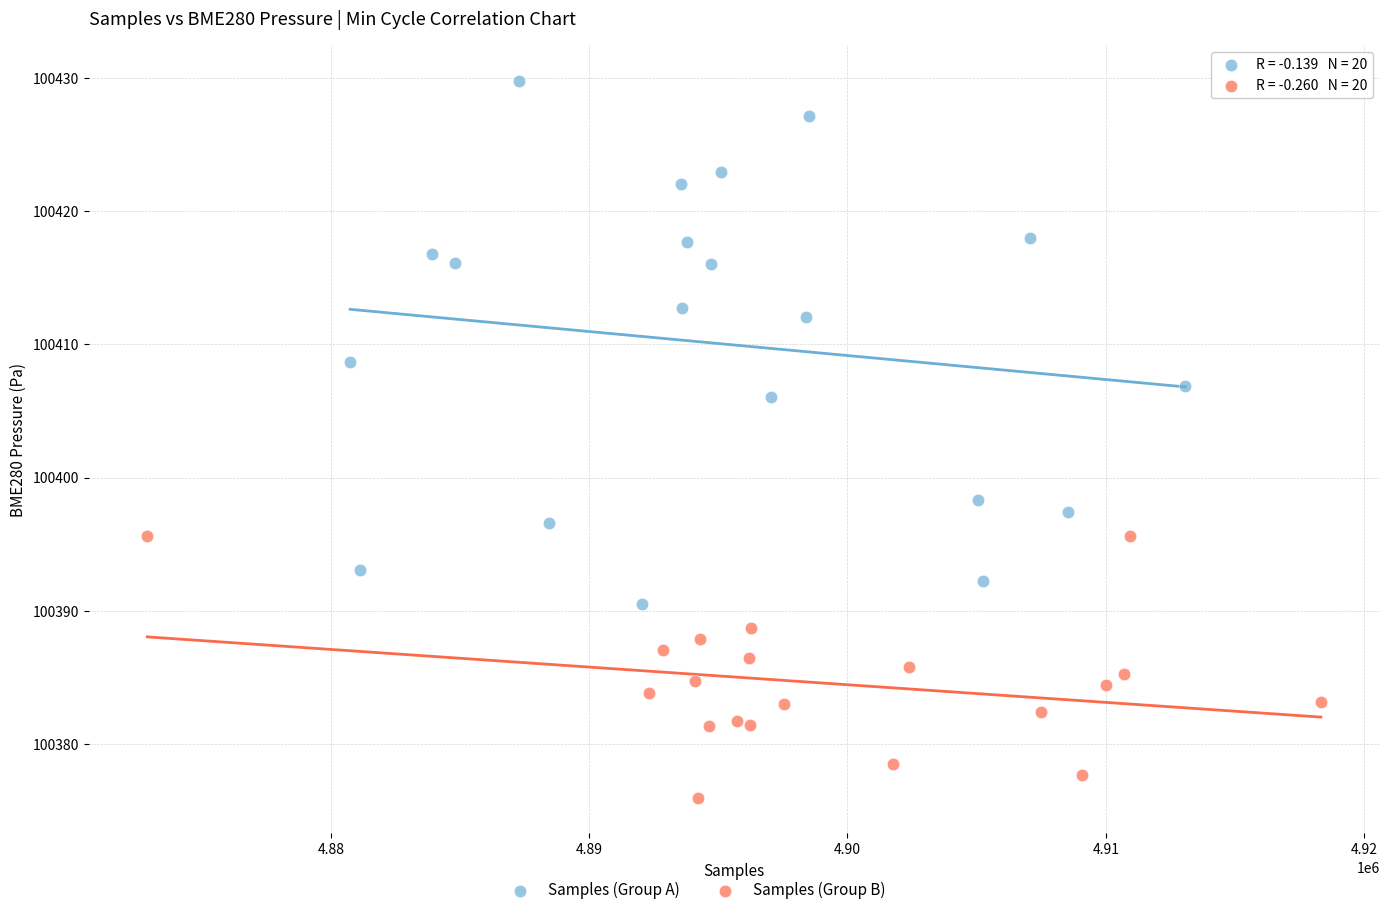

Which series has the largest Y range (max minus min)?

Samples (Group A)